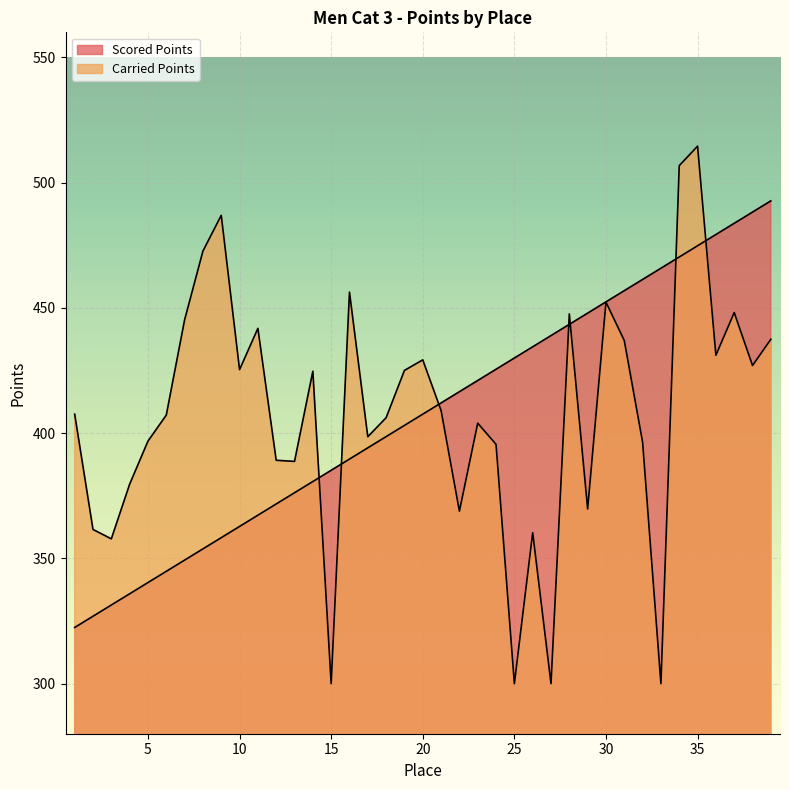

What is the approximate value of Scored Points at 18?

398.6